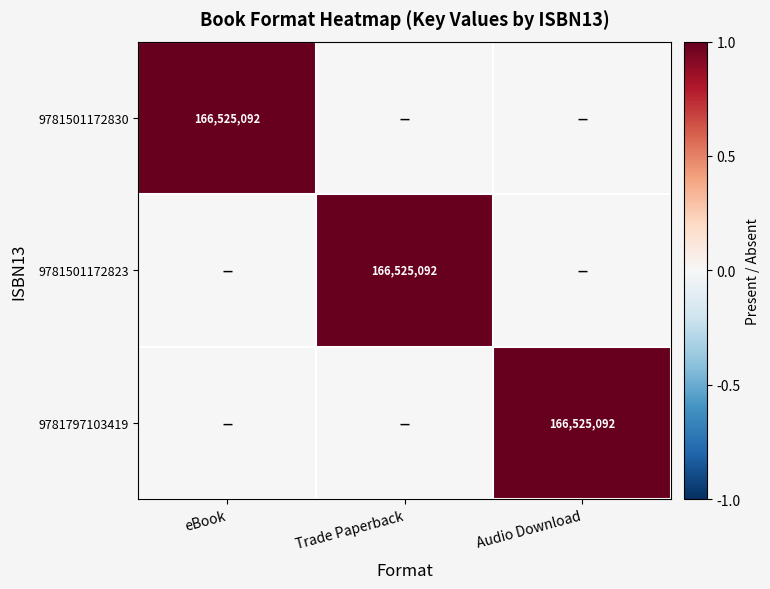

The value of 9781501172823 at Trade Paperback is 166525092. True or false?

True